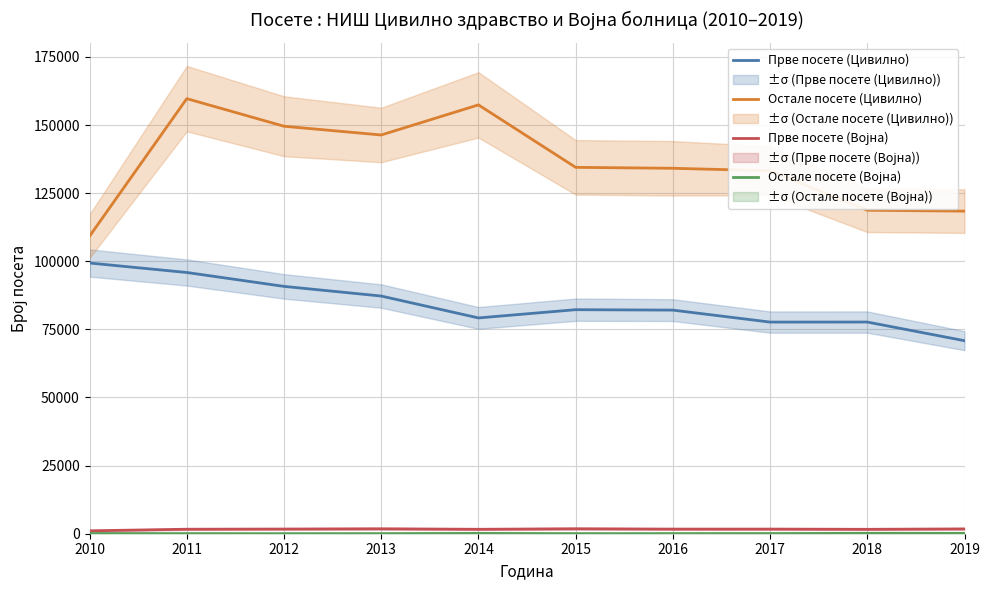

What is the total value across all series at 2013?

235436